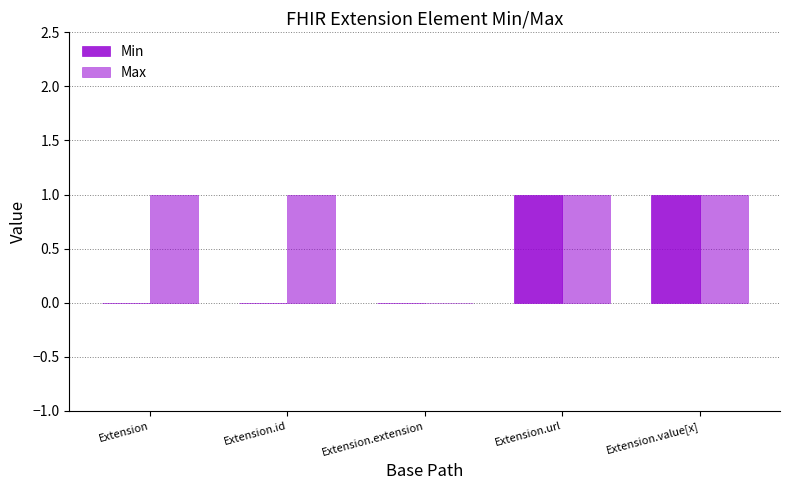

How many groups of bars are there?

5